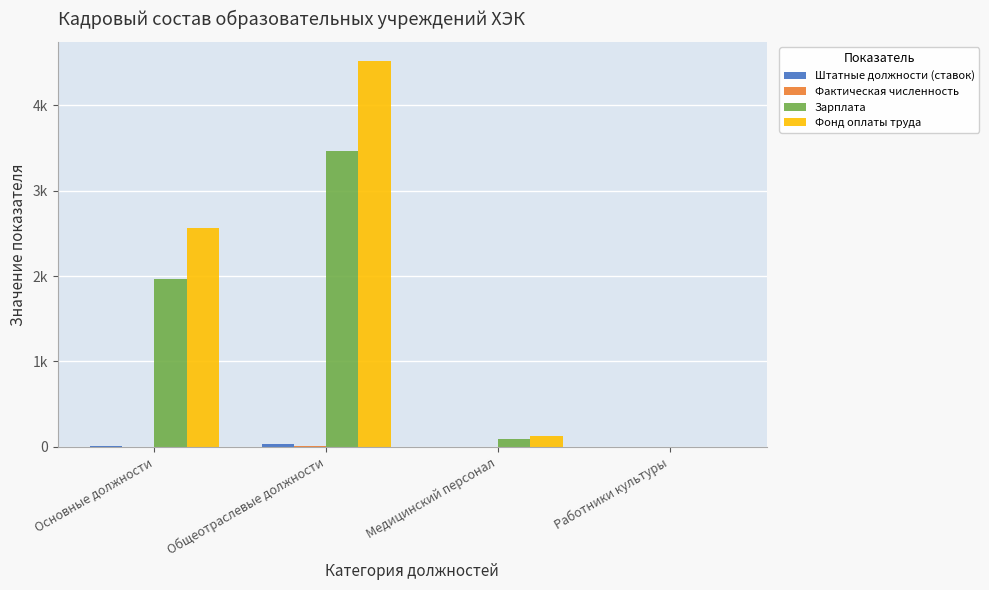

What position from the right is Общеотраслевые должности?

3